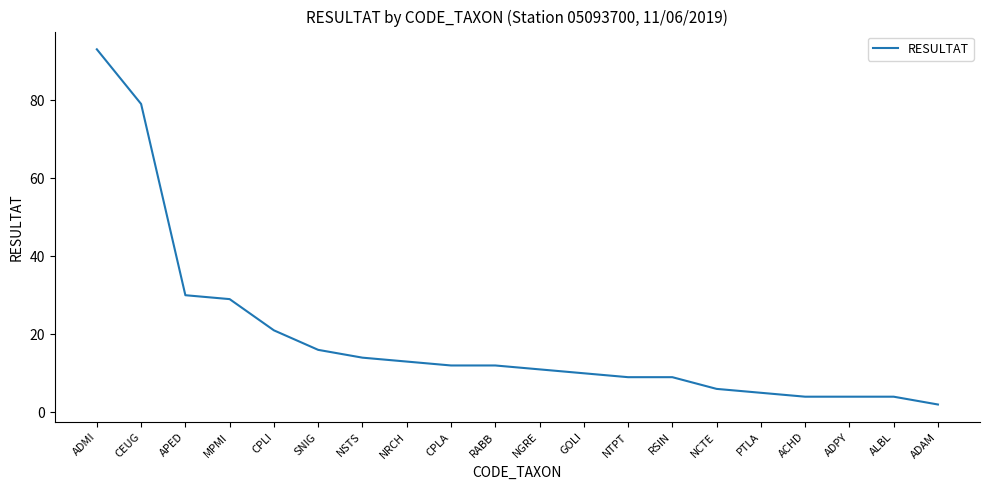

What is the sum of the values at CPLI and APED?

51